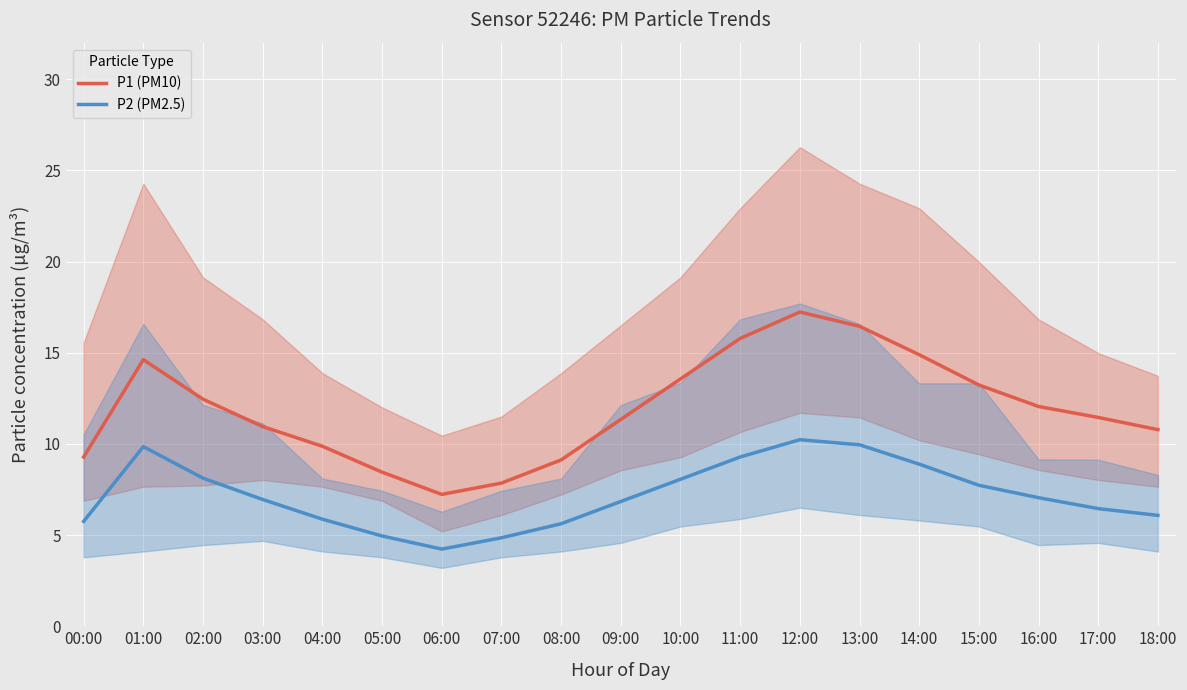

True or false: P2 (PM2.5) and P1 (PM10) cross at least once.

False